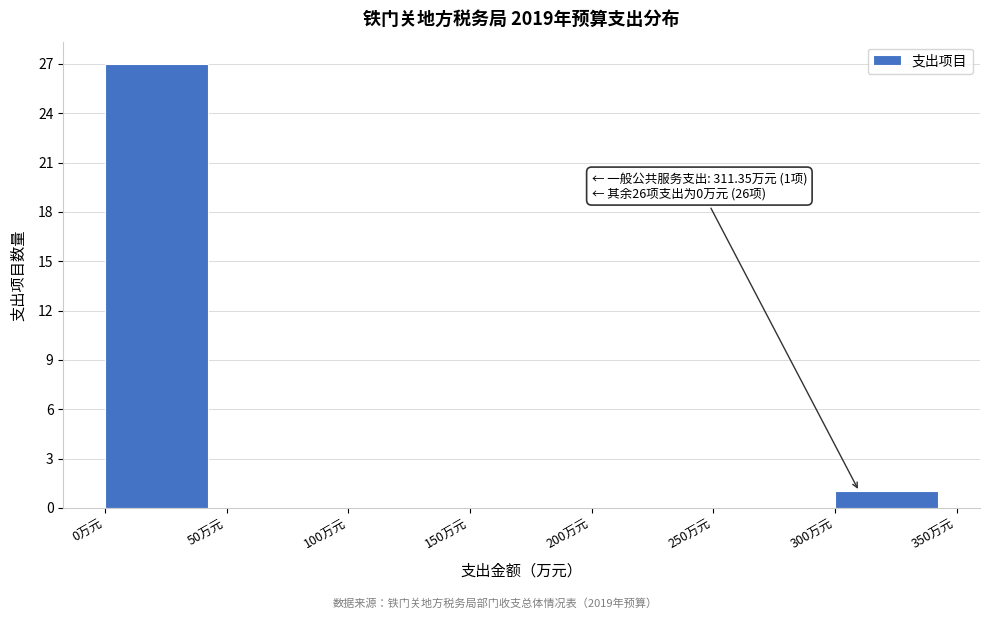

Over which range of the x-axis is the bar tallest?

0 to 50